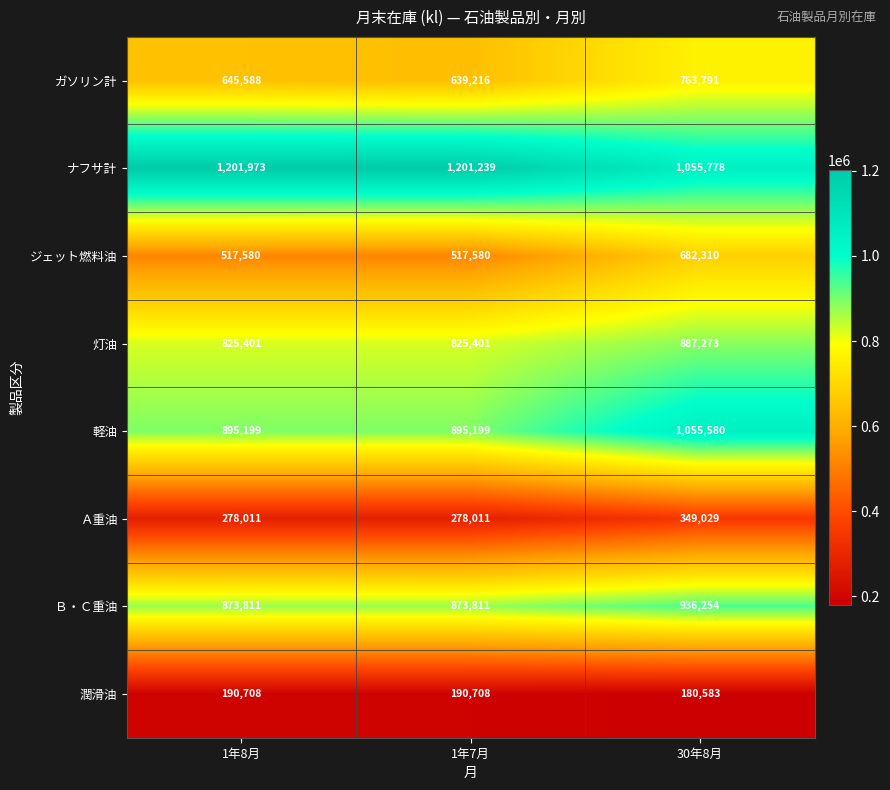

Reading left to right, extract all data points from this chart.

ガソリン計: 645588	639216	763791
ナフサ計: 1201973	1201239	1055778
ジェット燃料油: 517580	517580	682310
灯油: 825401	825401	887273
軽油: 895199	895199	1055580
Ａ重油: 278011	278011	349029
Ｂ・Ｃ重油: 873811	873811	936254
潤滑油: 190708	190708	180583